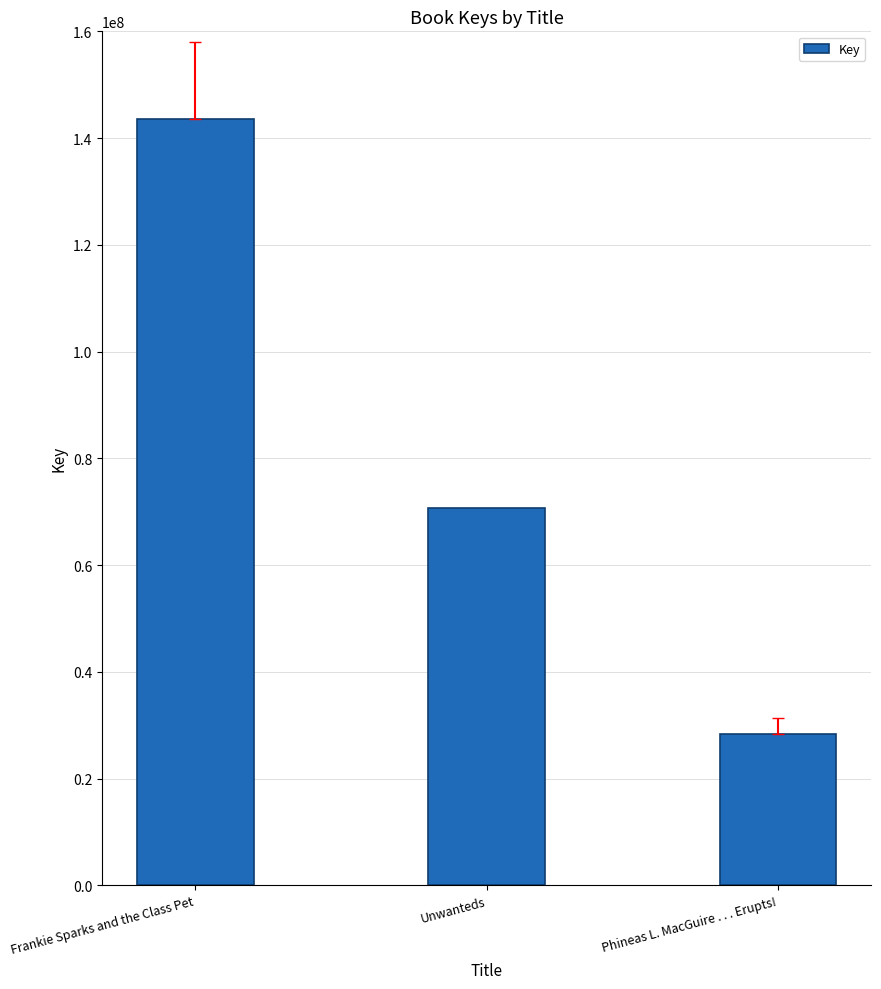

Which has a higher value, Unwanteds or Frankie Sparks and the Class Pet?

Frankie Sparks and the Class Pet